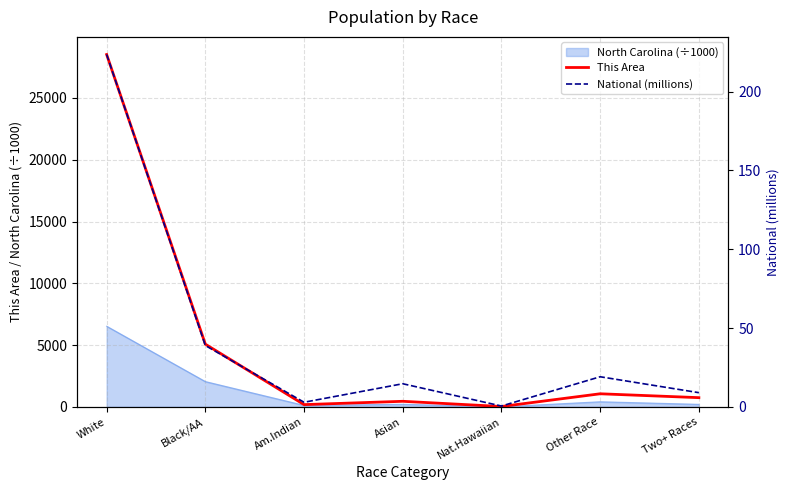

True or false: This Area has a value of 318.1 at Am.Indian.

False